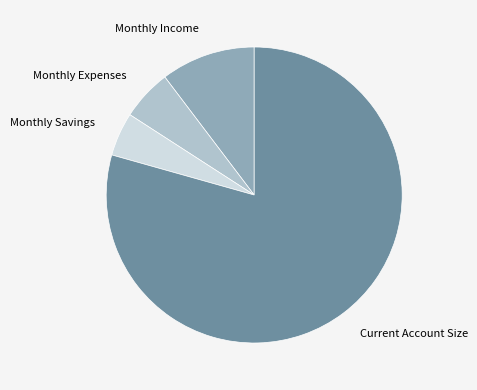

Which slice is the largest?

Current Account Size